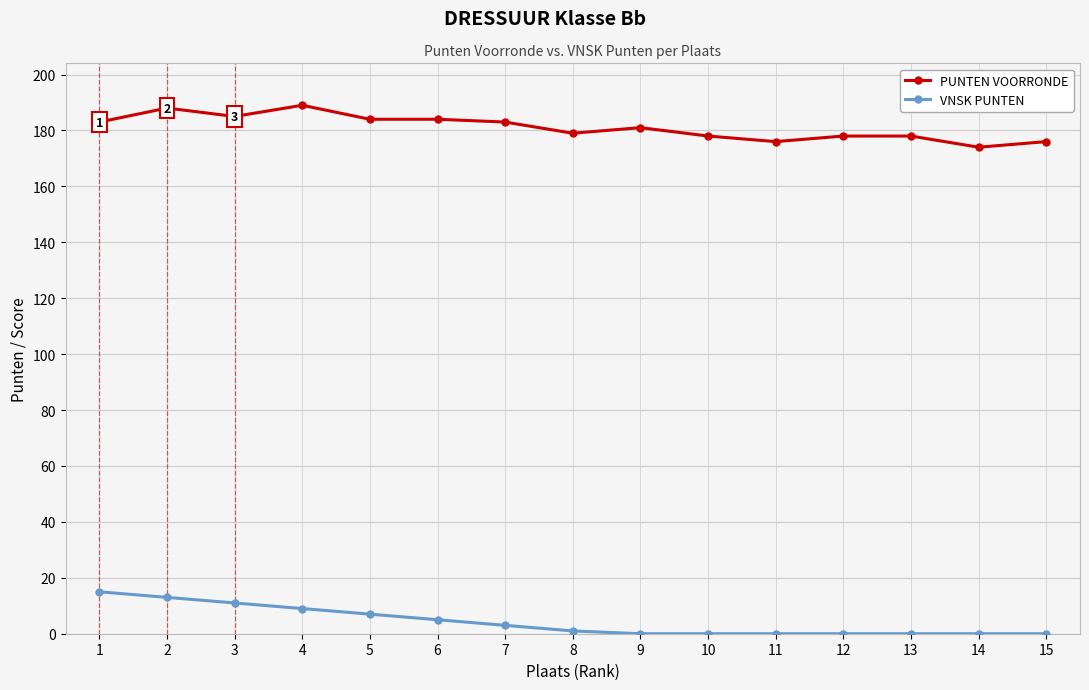

The value of PUNTEN VOORRONDE at 12 is 264. True or false?

False